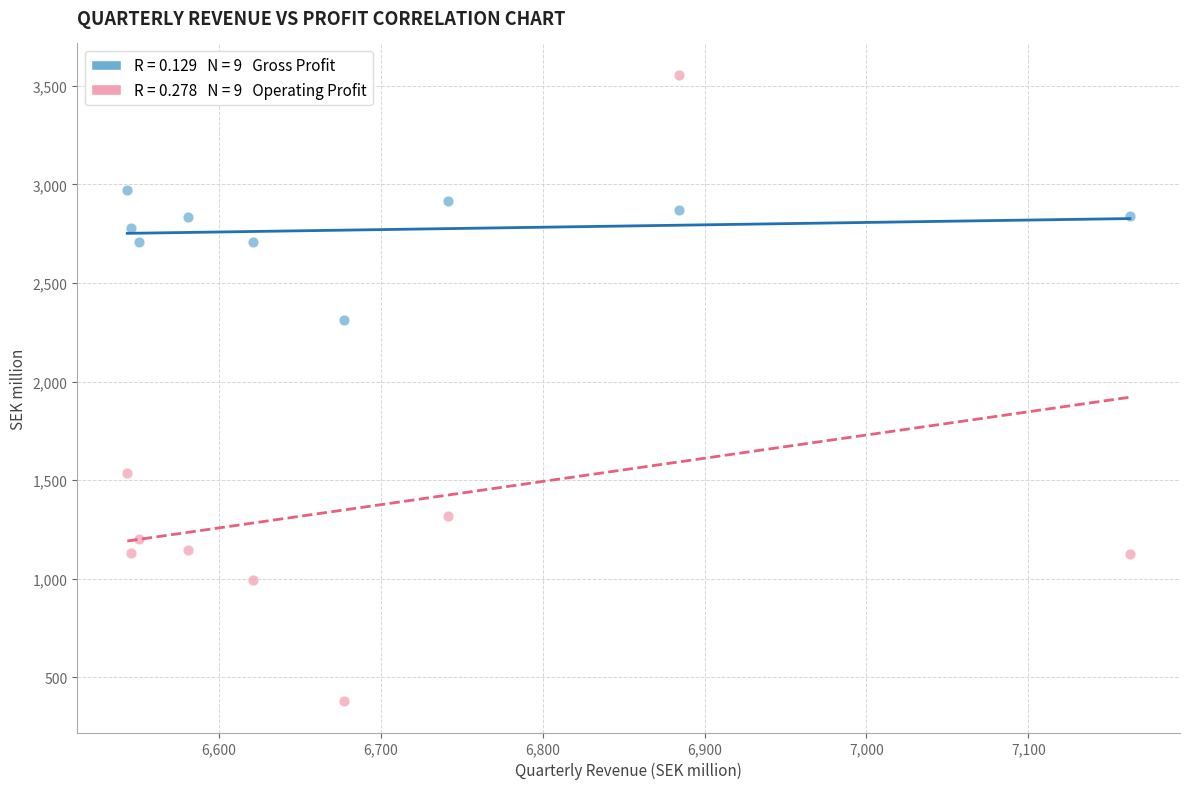

Across all series, what Y value is closest to 1967?

2310.6